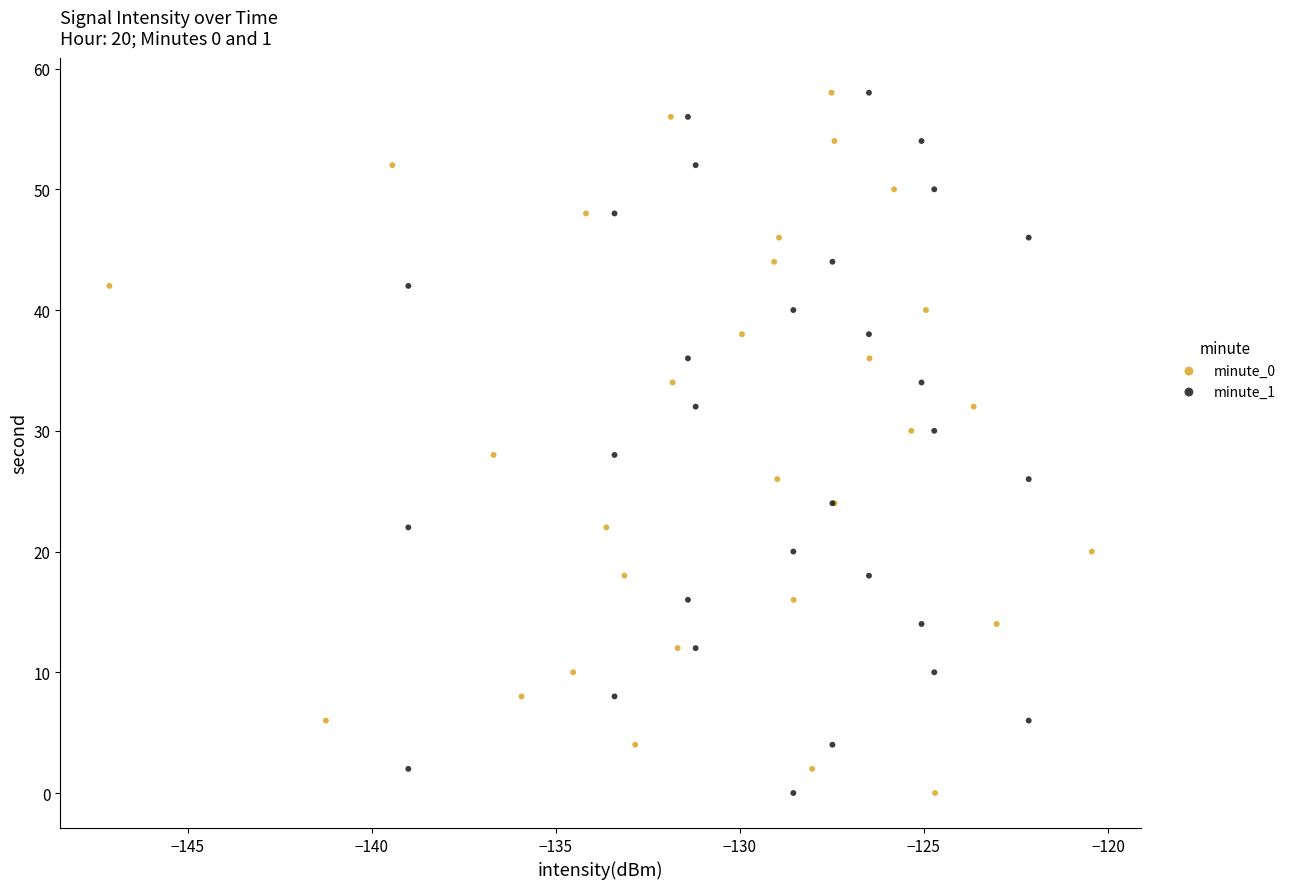

What are all the series names shown in the legend?

minute_0, minute_1